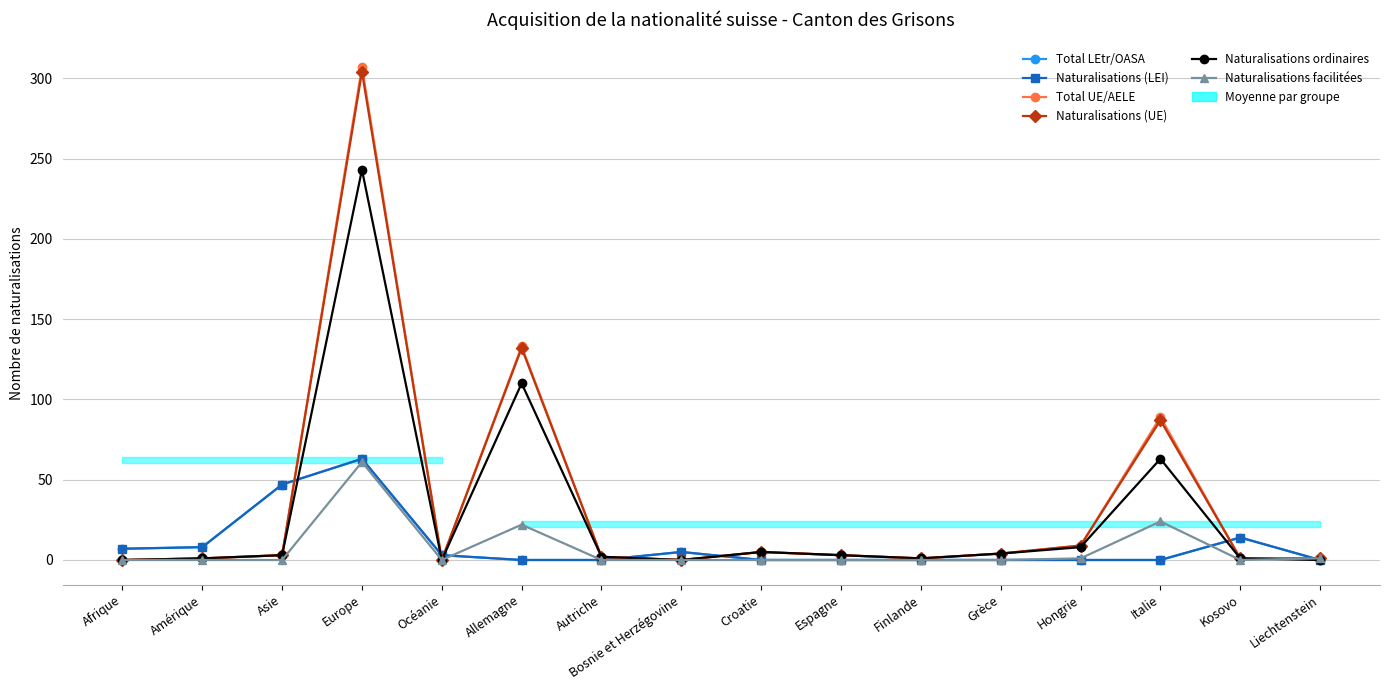

At which category does Naturalisations (UE) reach its first local valley?

Océanie